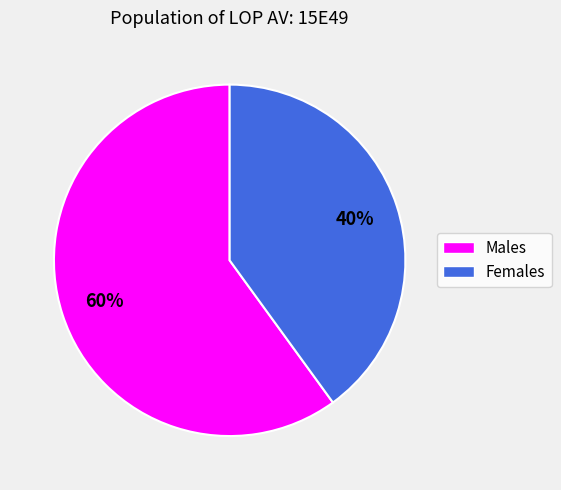

Is there a majority slice in this chart?

Yes